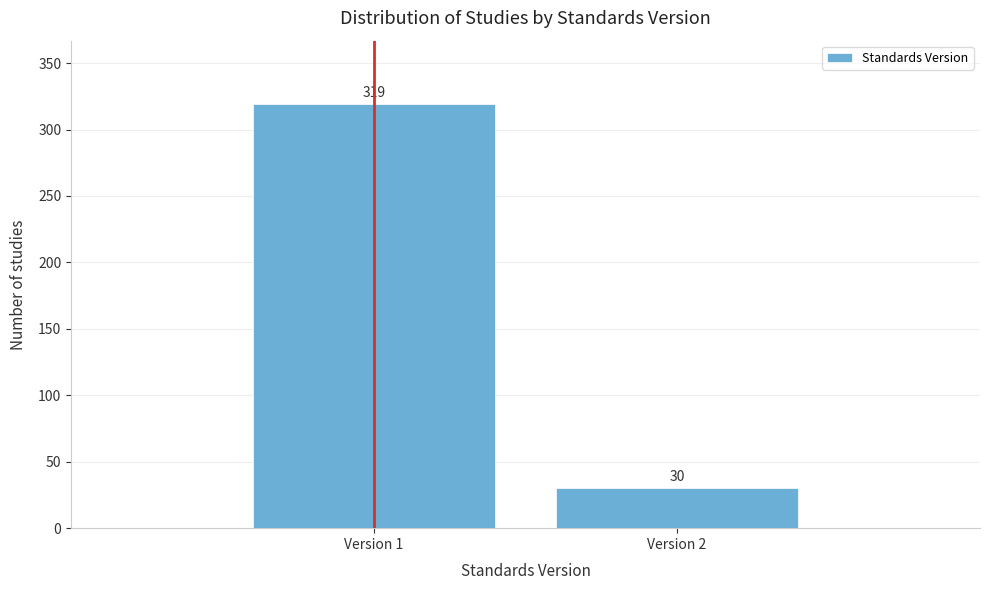

Reading right to left, what are all the values shown in this chart?

Version 2=30	Version 1=319